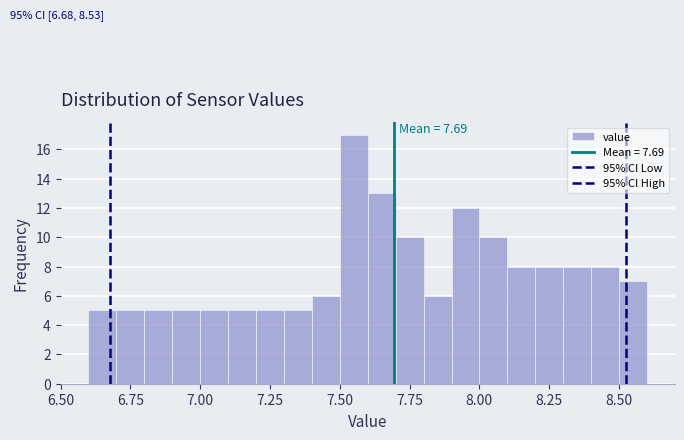

Read against the x-axis, roughly where is the centre of the tallest bar?

7.55